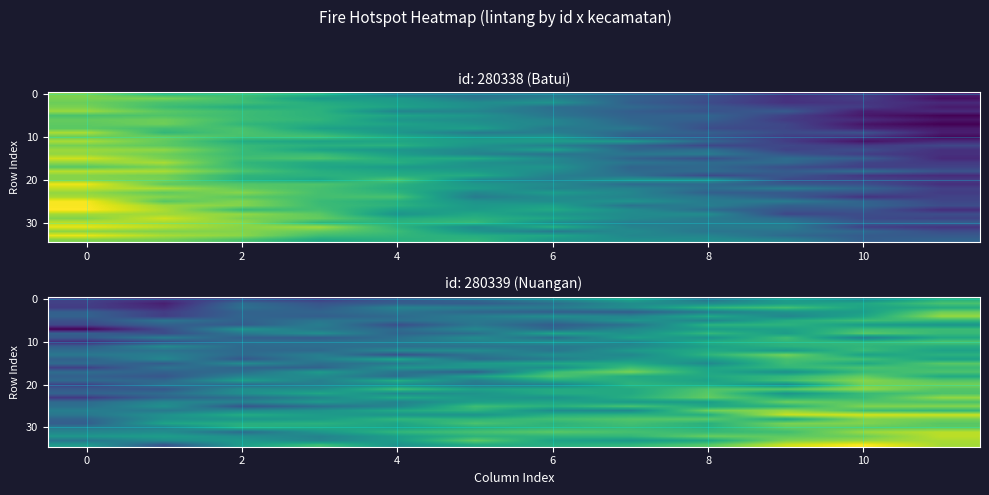

At which category is the sum across all series the highest?

11